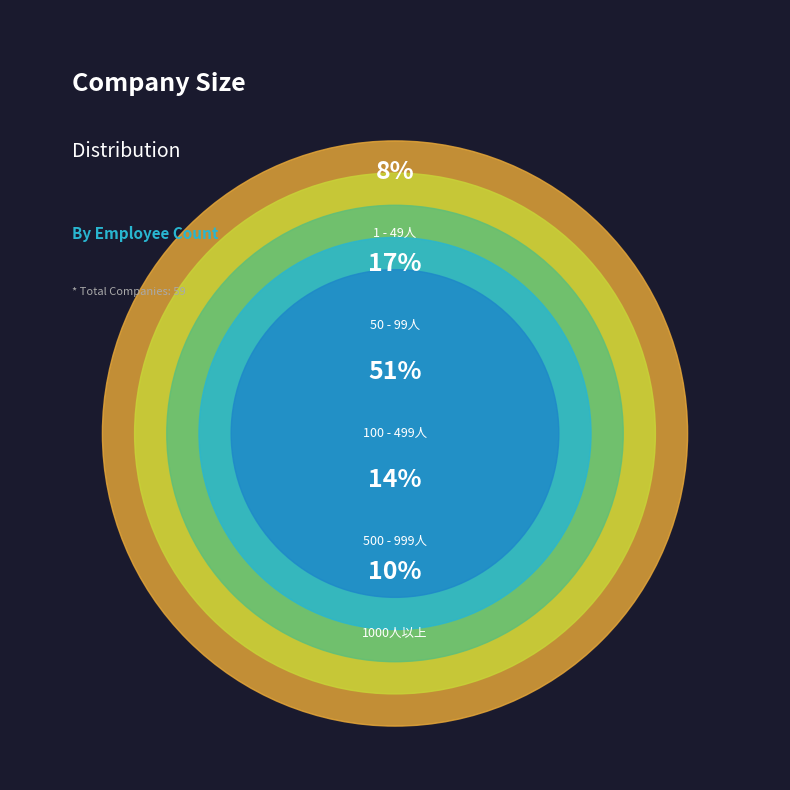

Is there a majority slice in this chart?

Yes